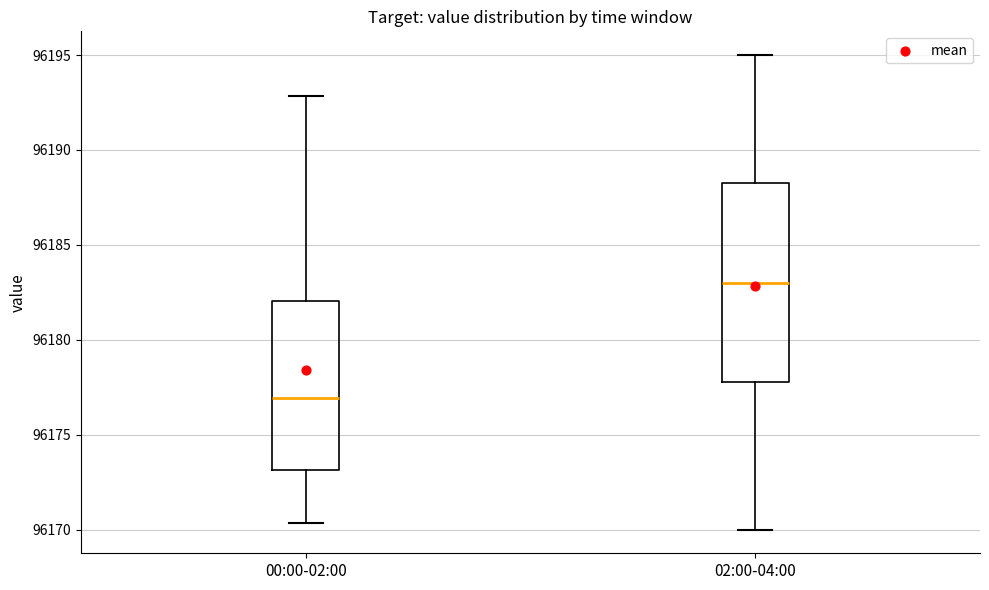

Where is the upper edge of the box for 00:00-02:00 on the y-axis? The values are not printed on the chart, so give them approximately, as read against the axis.

96182.0